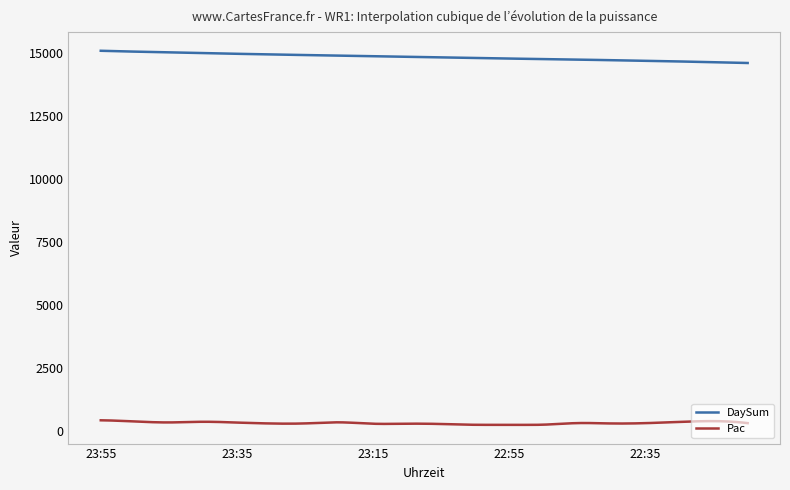

List the series in order of their overall mean, highest first.

DaySum, Pac